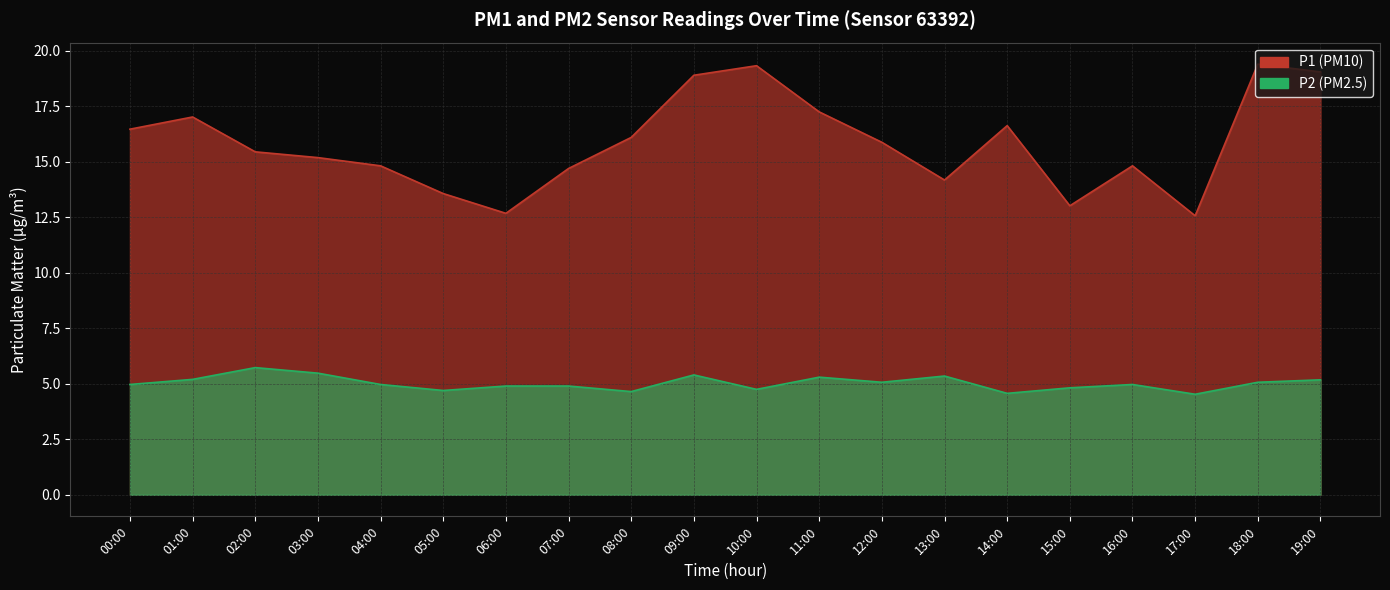

How many categories are shown in the chart?

20